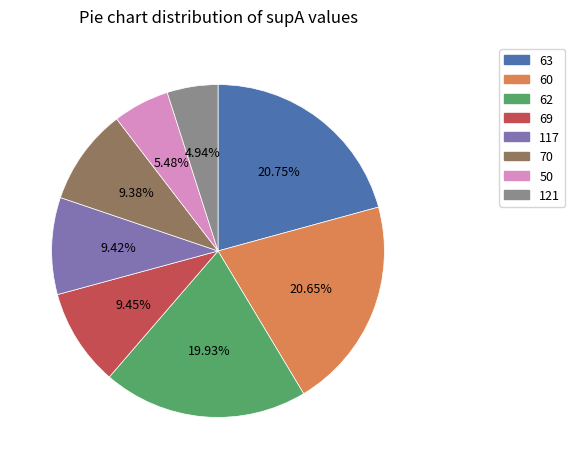

How many segments does this pie chart have?

8